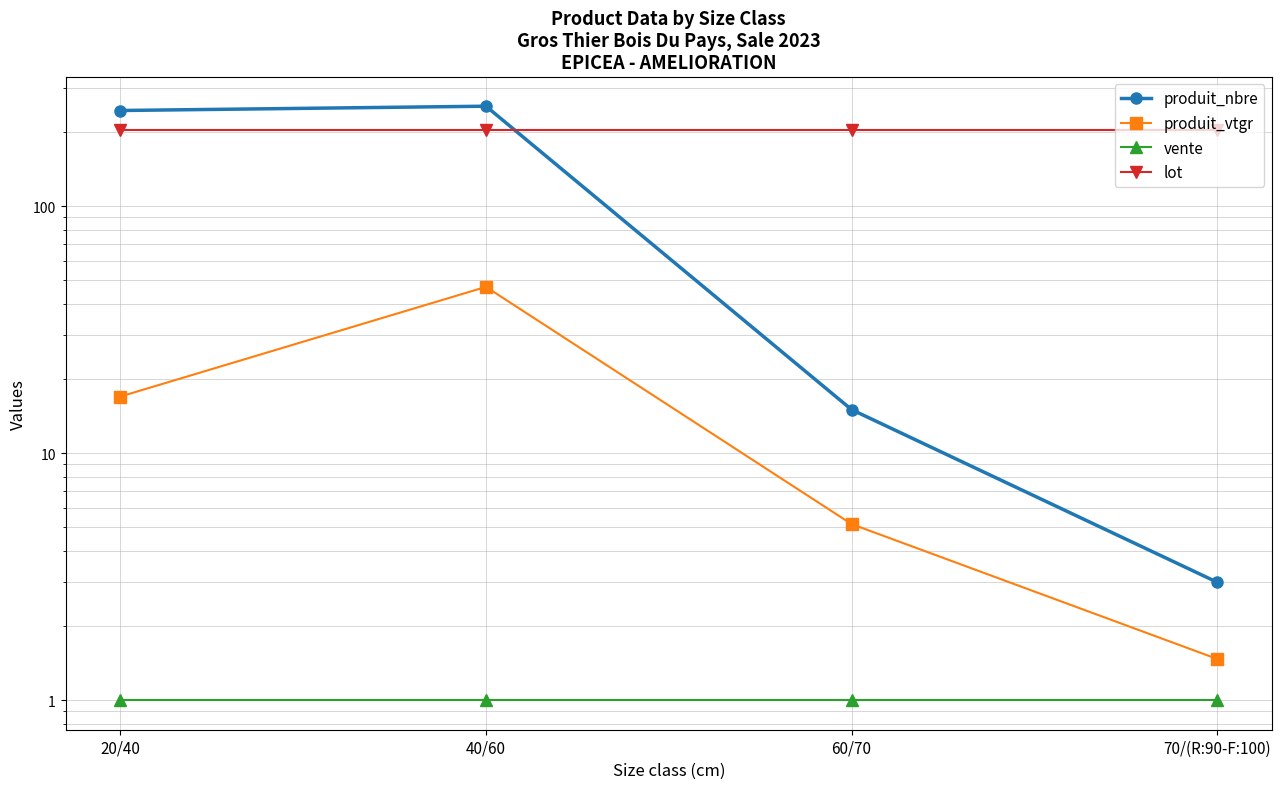

Reading right to left, list all the values displayed in this chart.

produit_nbre: 3.0	15.0	254.0	244.0
produit_vtgr: 1.5	5.2	47.1	16.9
vente: 1.0	1.0	1.0	1.0
lot: 204.0	204.0	204.0	204.0